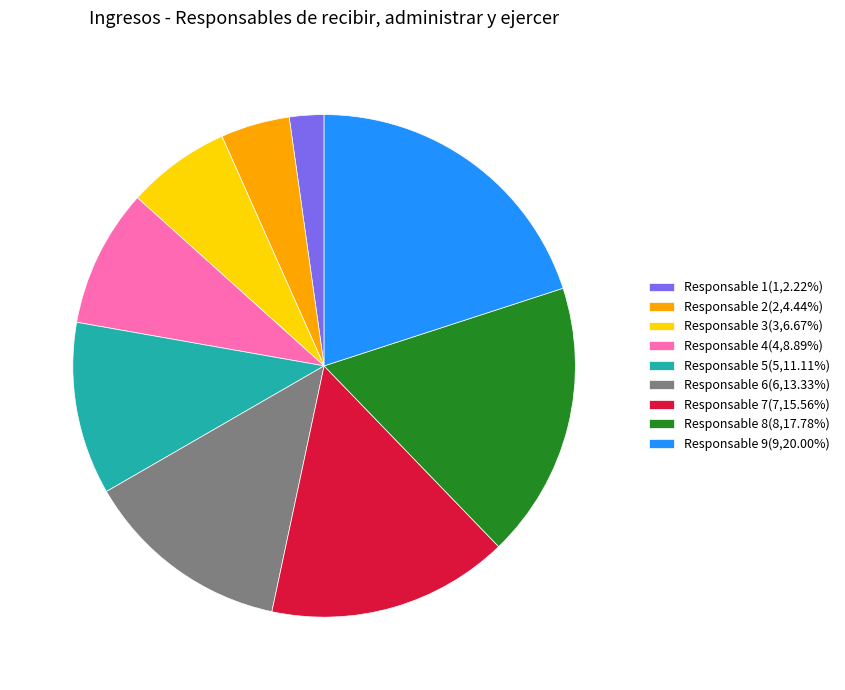

How many segments does this pie chart have?

9